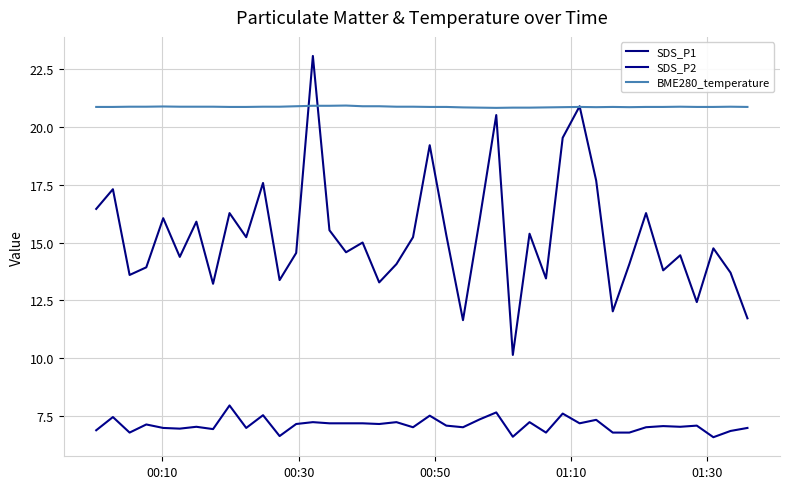

How many lines are shown in the chart?

3